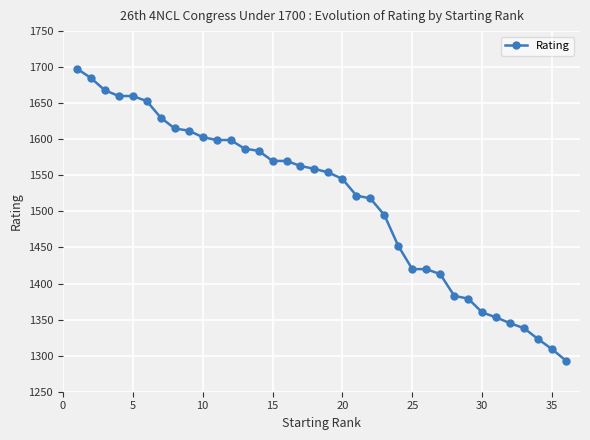

What is the maximum value shown in the chart?

1698